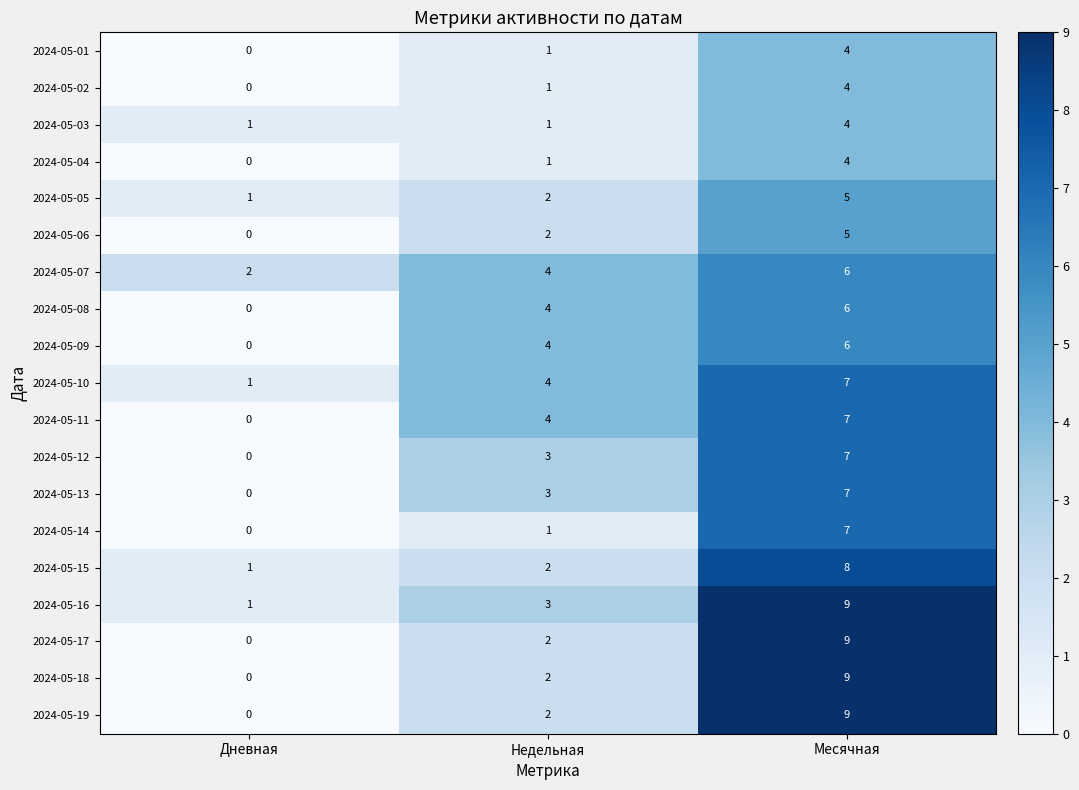

How many categories are shown in the chart?

3